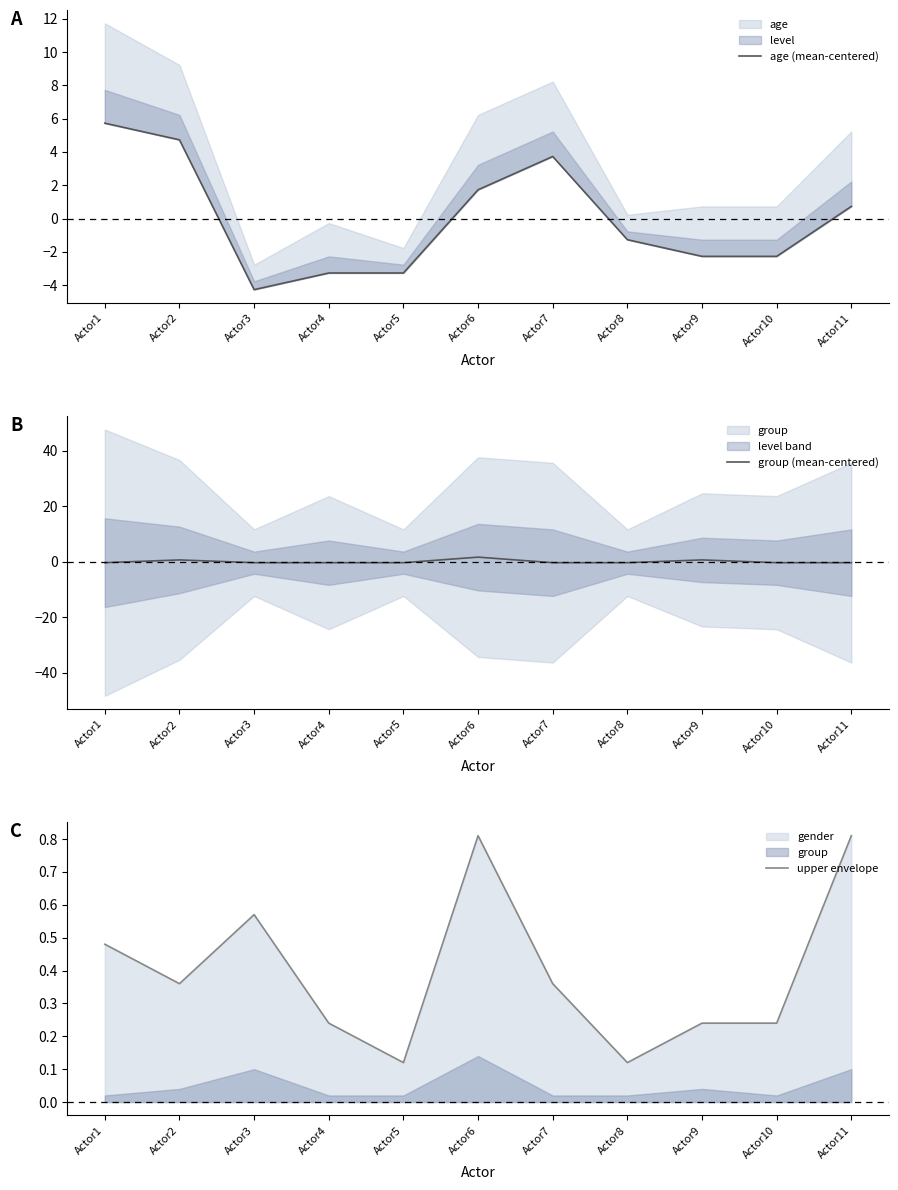

What is the difference between the upper envelope values at Actor7 and Actor5?

0.2